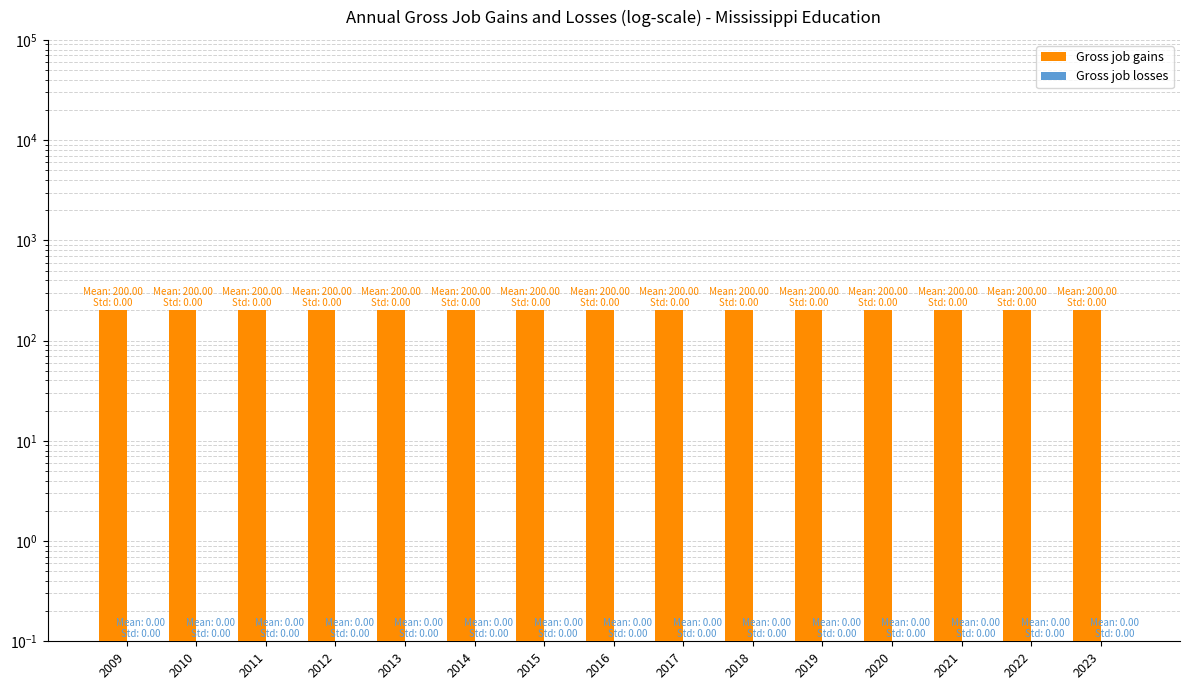

The value of Gross job gains at 2010 is 200.0. True or false?

True